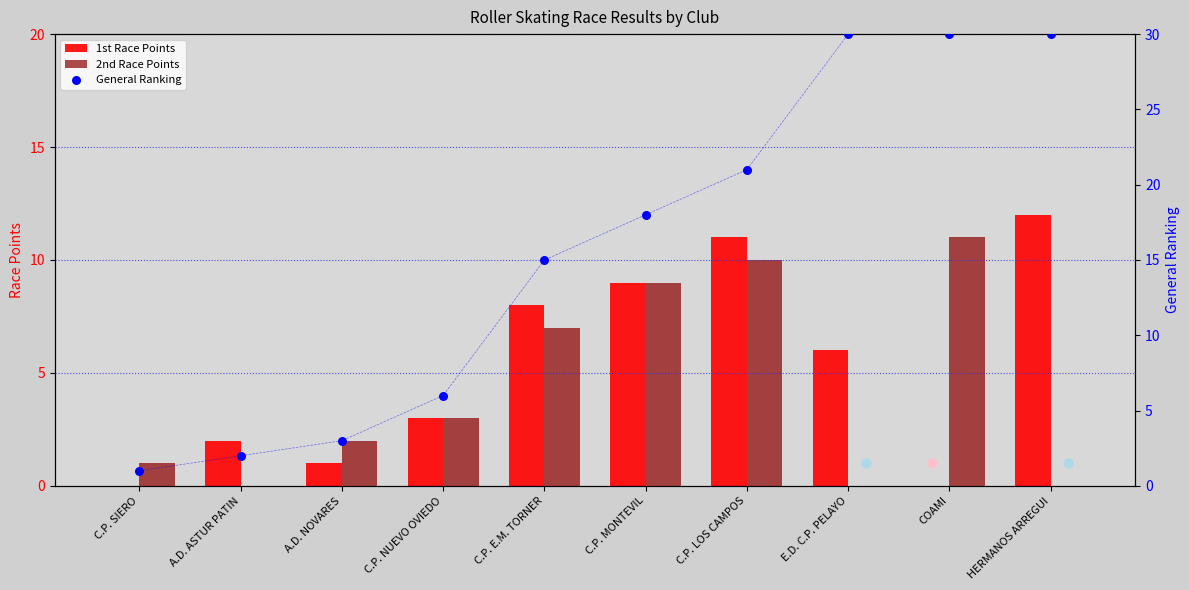

Which series has the widest spread of Y values?

General Ranking